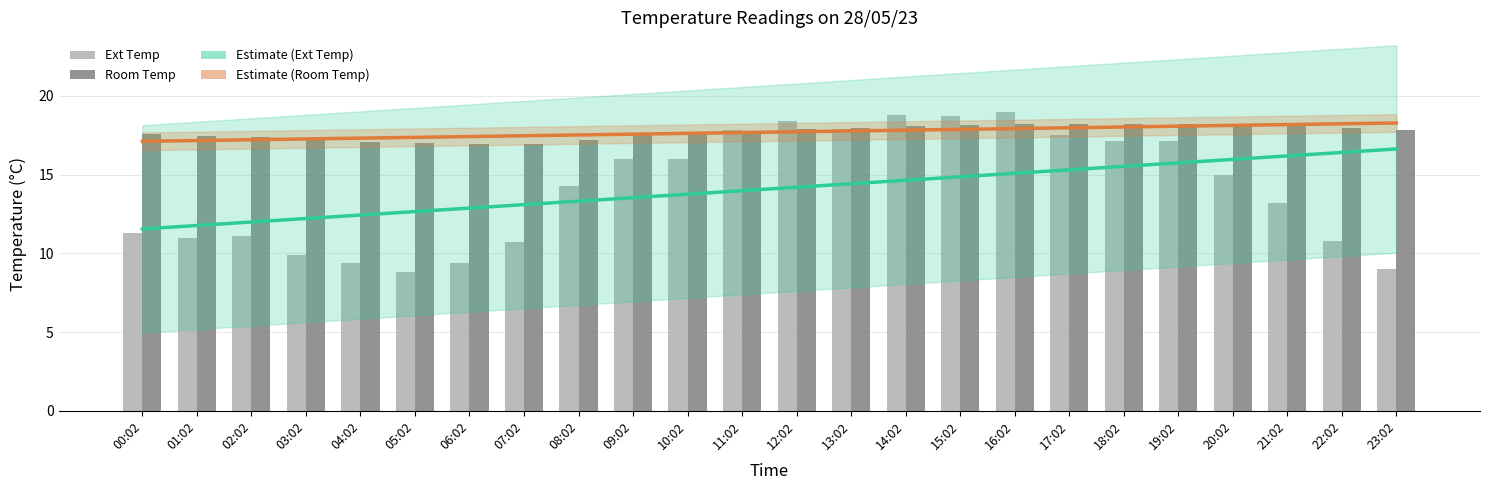

At which label does Room Temp first exceed 17?

00:02